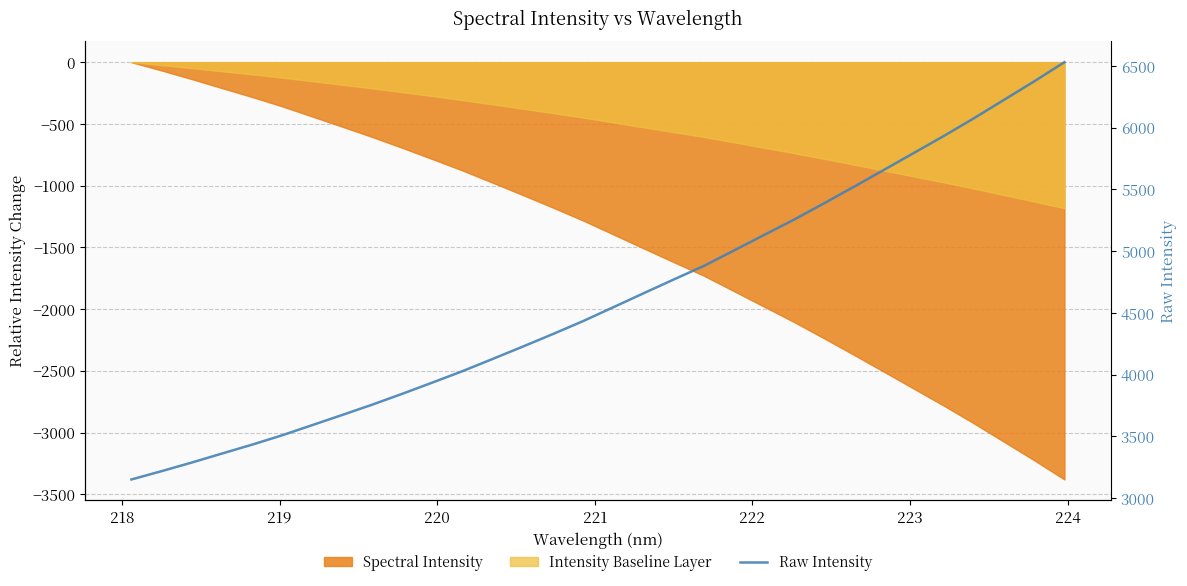

What is the minimum value shown in the chart?

3150.6